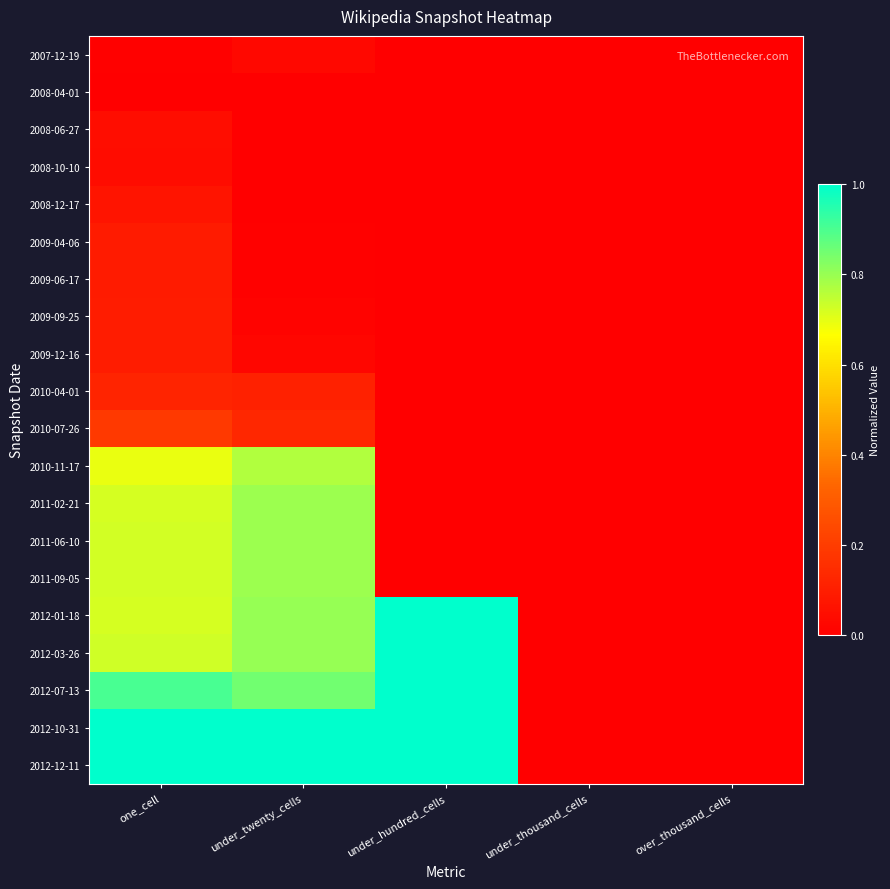

List the series in order of their peak value, highest first.

2012-01-18, 2012-03-26, 2012-07-13, 2012-10-31, 2012-12-11, 2011-02-21, 2011-06-10, 2011-09-05, 2010-11-17, 2010-07-26, 2010-04-01, 2009-09-25, 2009-12-16, 2009-04-06, 2009-06-17, 2008-12-17, 2008-06-27, 2008-10-10, 2007-12-19, 2008-04-01